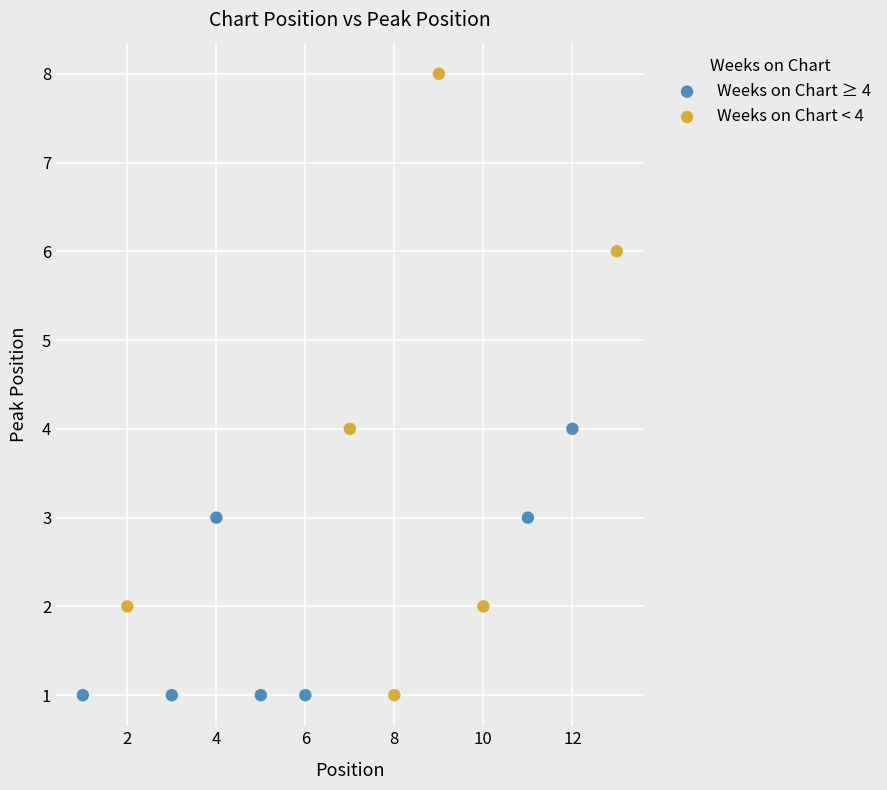

Which series has the widest spread of Y values?

Weeks on Chart < 4